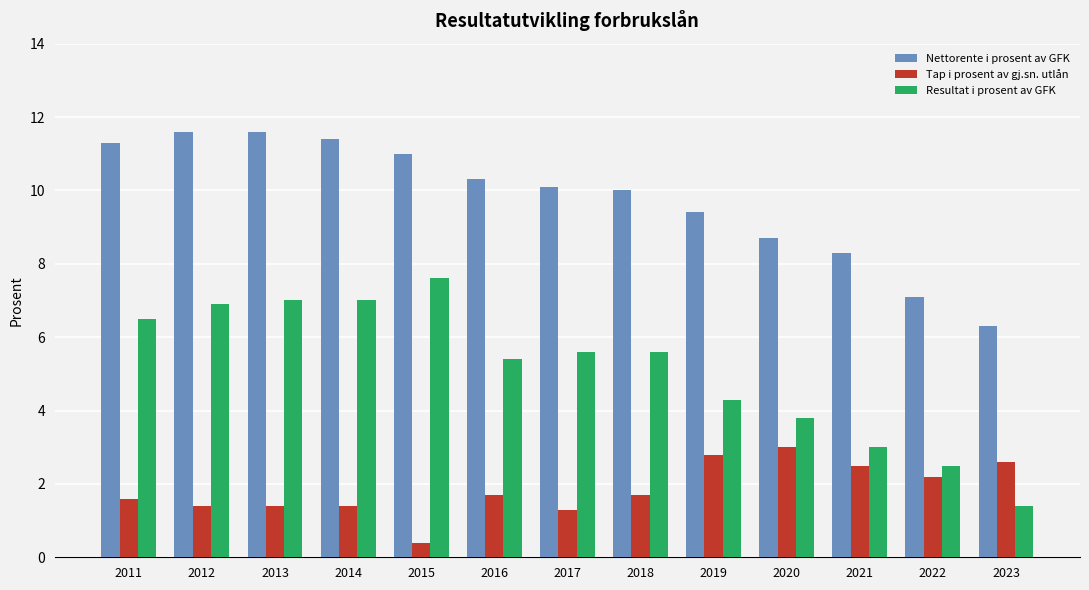

At which category does the chart reach its minimum across all series?

2015